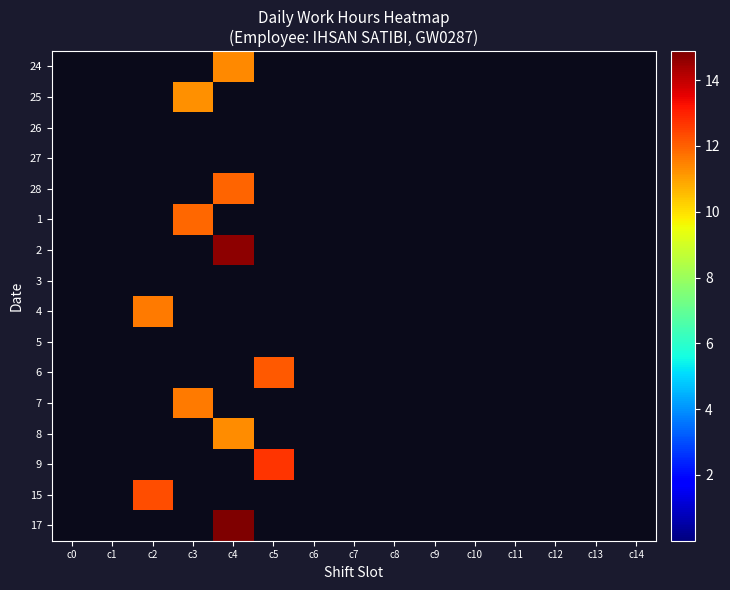

How many series are shown in this chart?

16